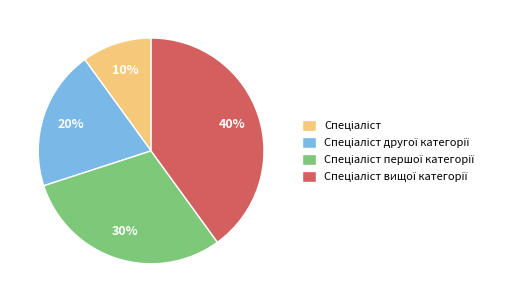

To the nearest percent, what is the average slice percentage?

25%